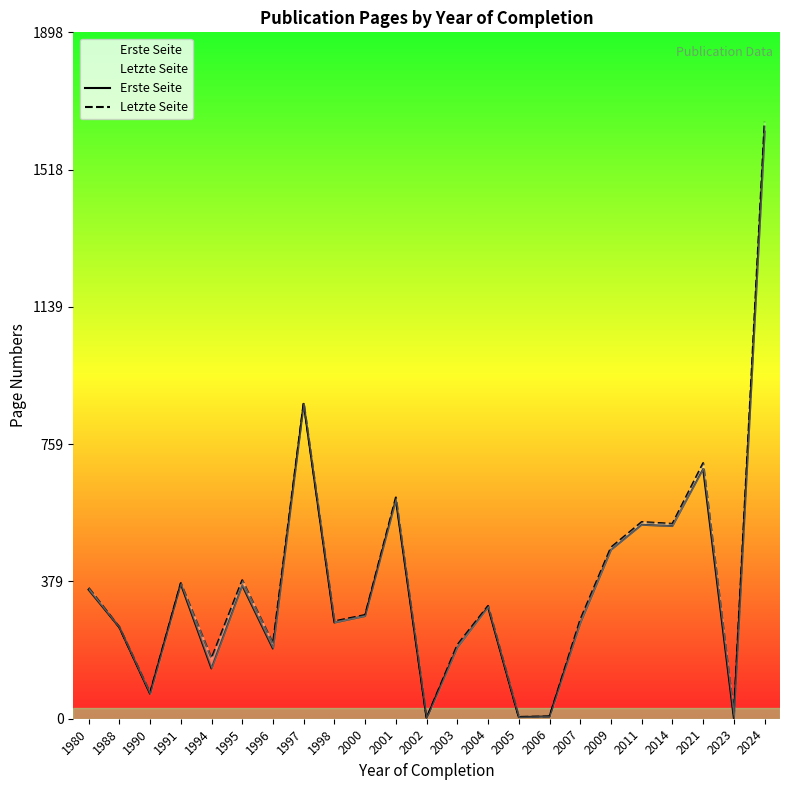

Which category has the highest value across all series?

2024